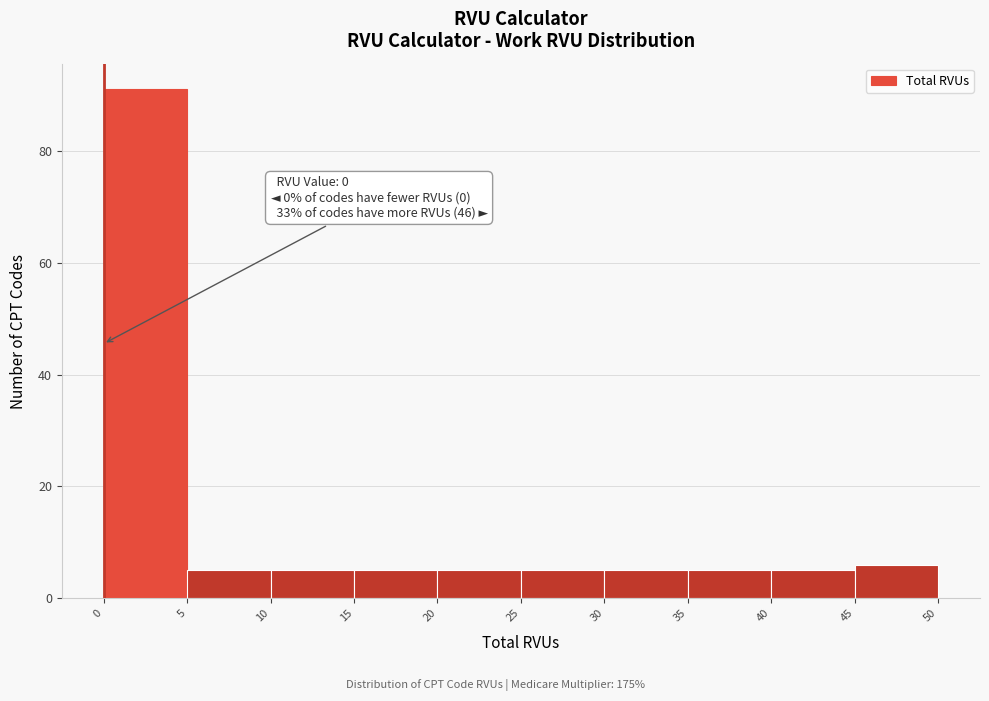

Over which range of the x-axis is the bar tallest?

0 to 5